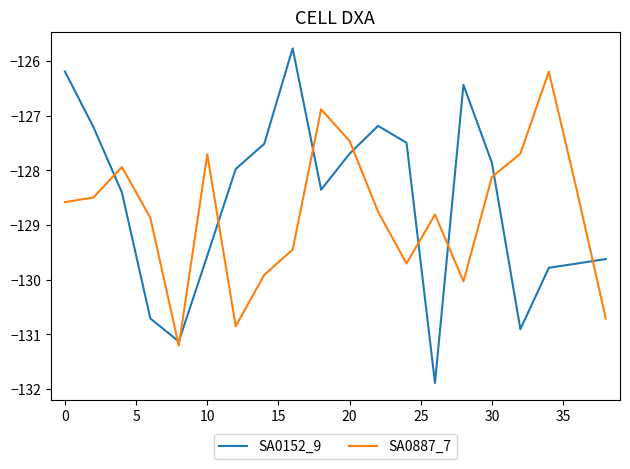

Which series has the largest range (max minus min)?

SA0152_9